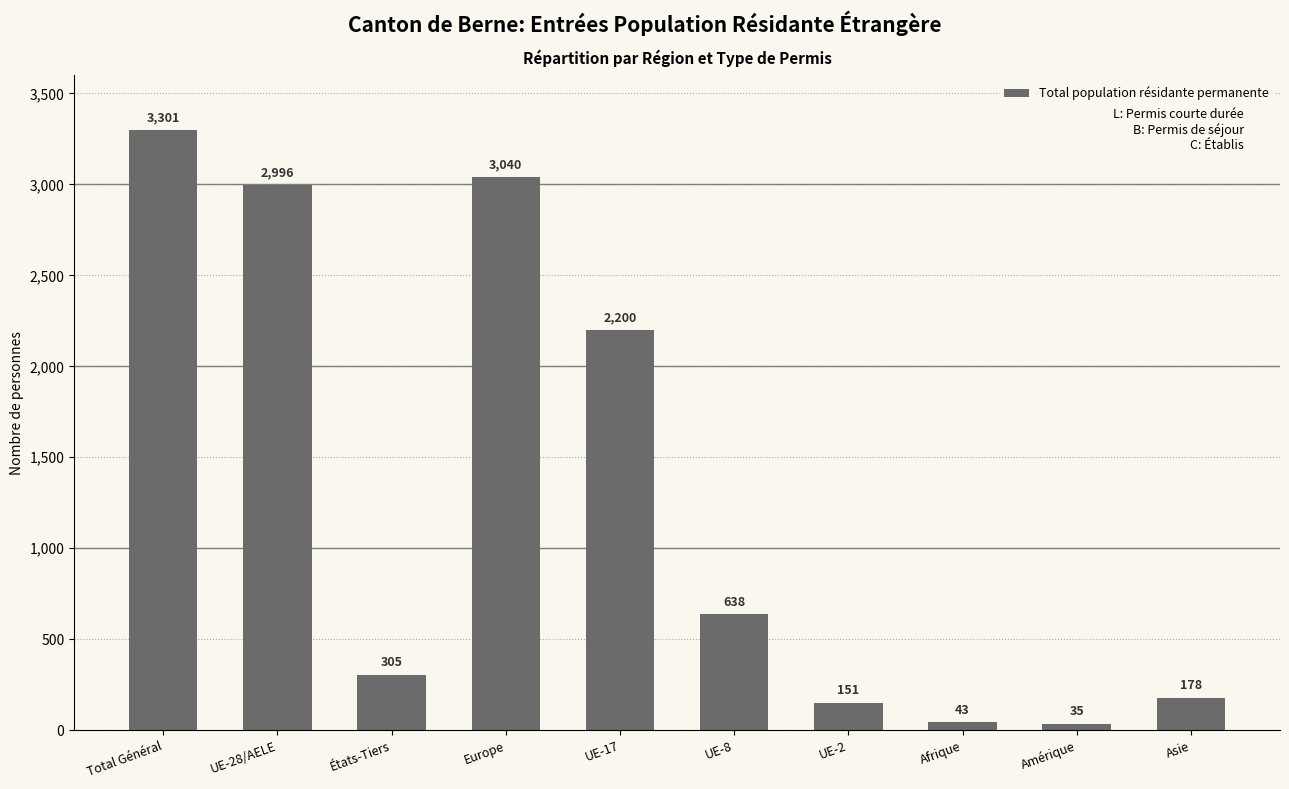

At which category does the chart reach its peak across all series?

Total Général